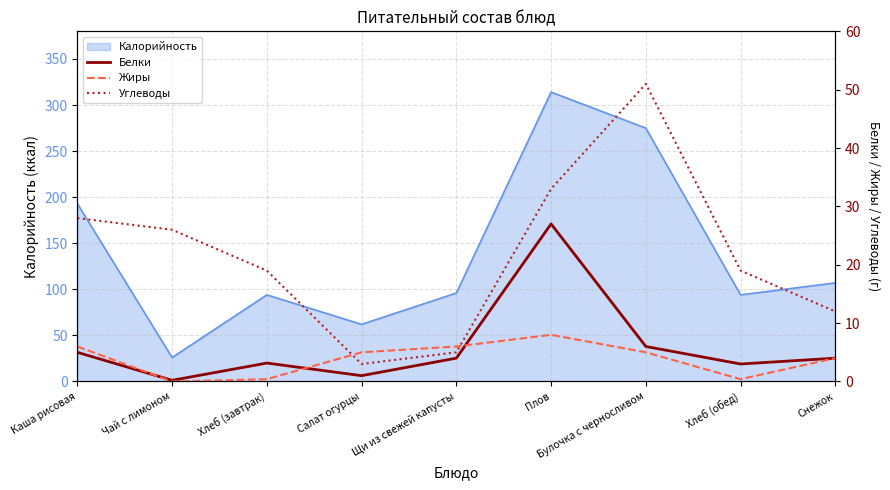

Which category has the lowest value in the Калорийность series?

Чай с лимоном